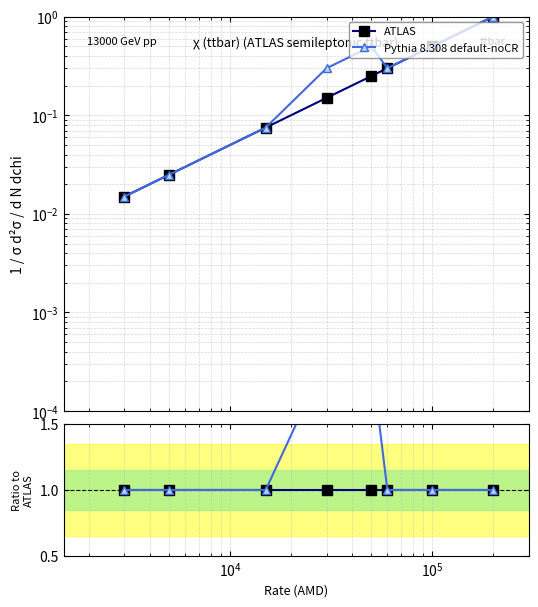

Which has a higher value, $\mathdefault{10^{2}}$ or 6?

$\mathdefault{10^{2}}$